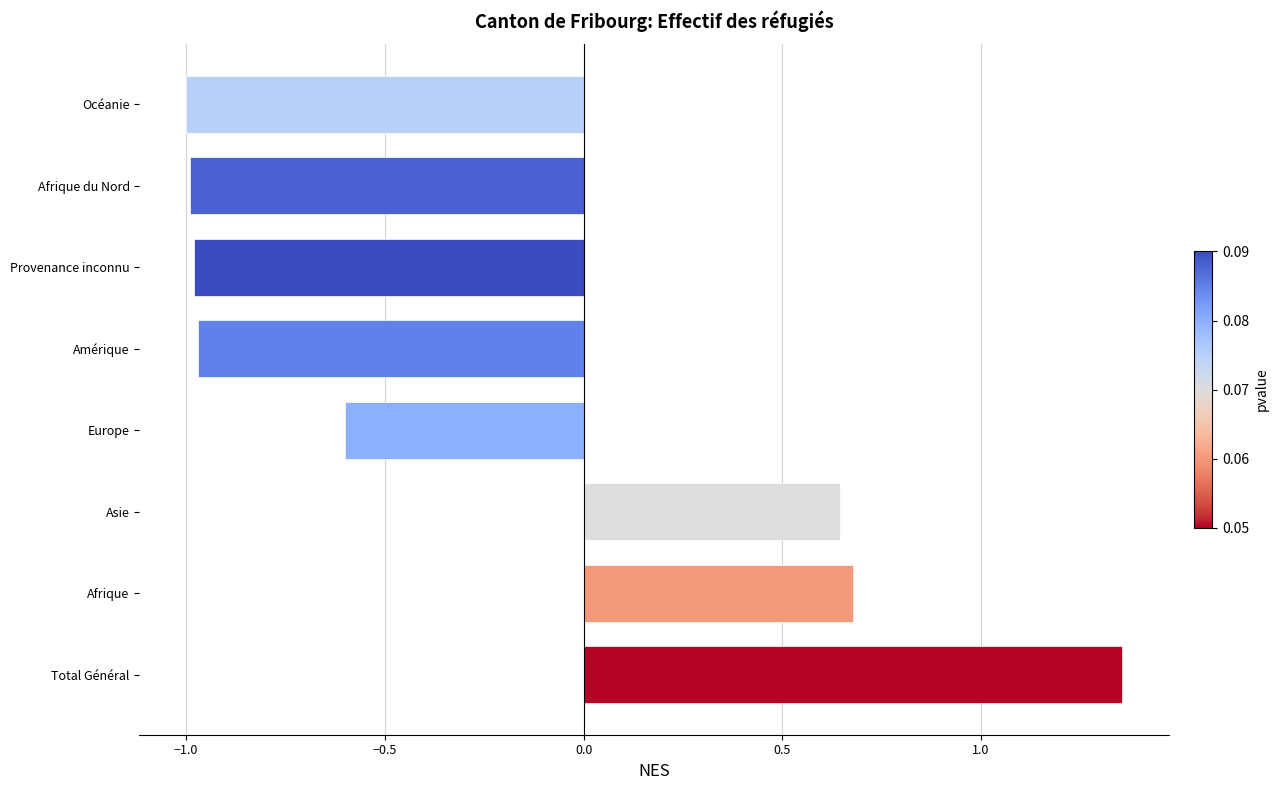

What is the average value?

-0.2